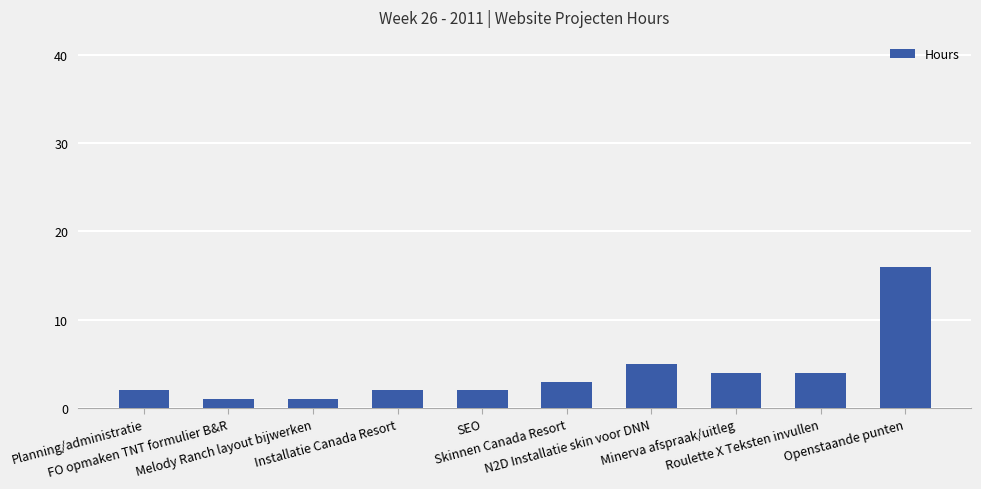

How many bars are there in total?

10